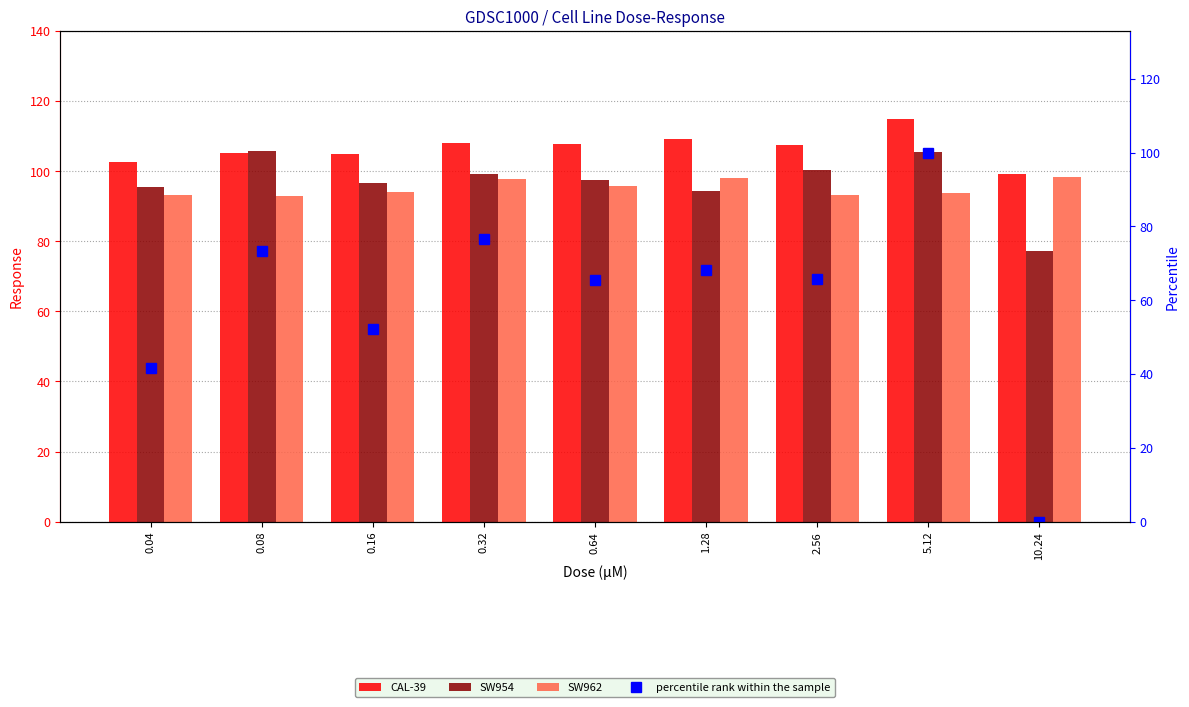

Where does the SW954 series first go above 97?

0.08